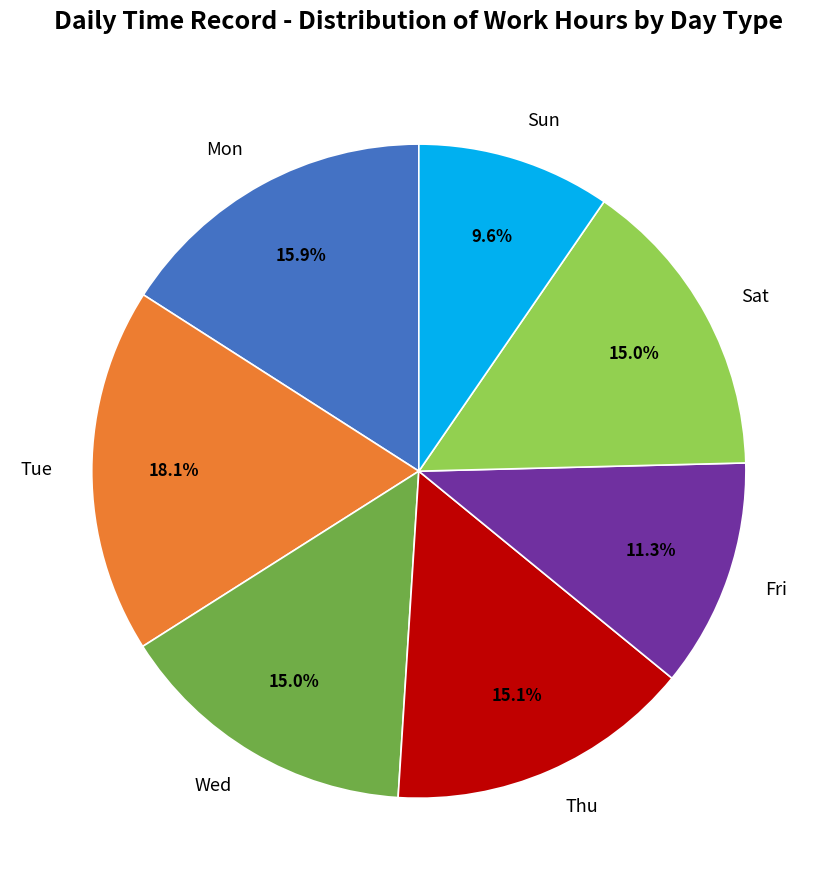

Count the number of slices in the pie.

7